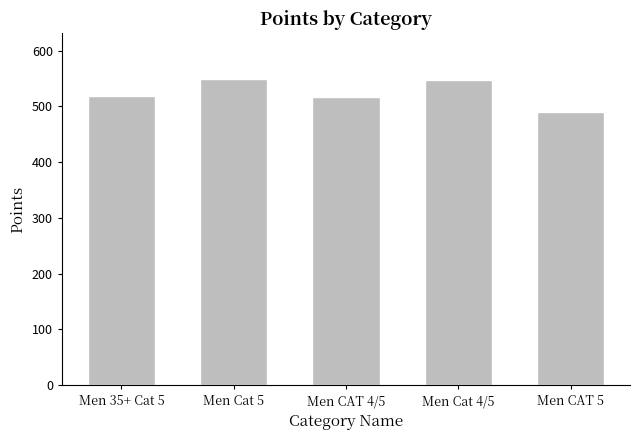

The chart shows a value of 851.3 at Men Cat 5. True or false?

False